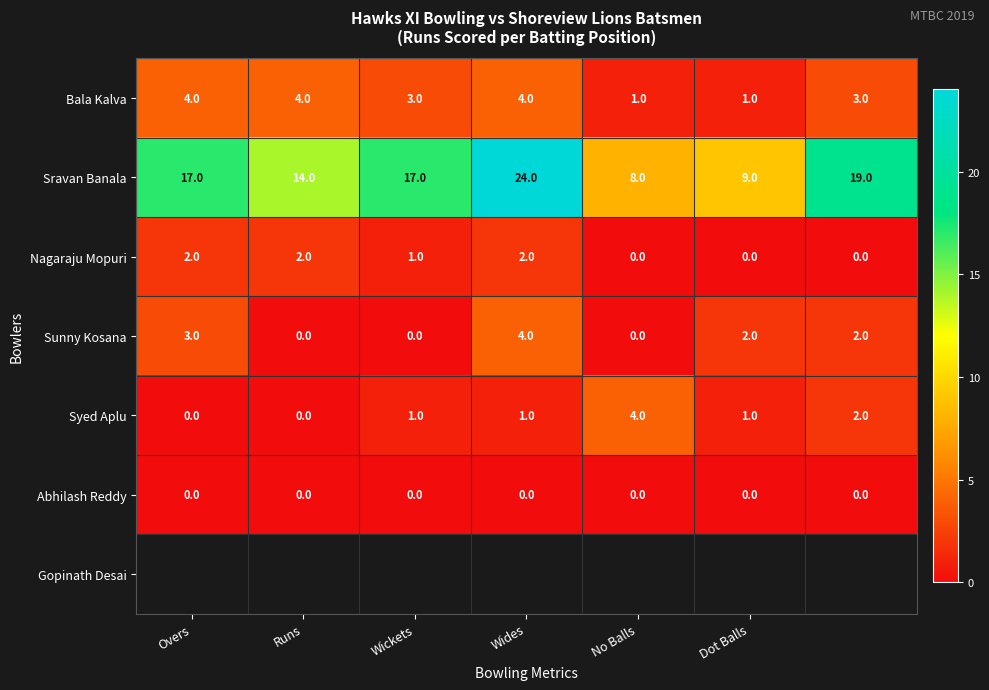

Which series has the widest spread of values?

Sravan Banala